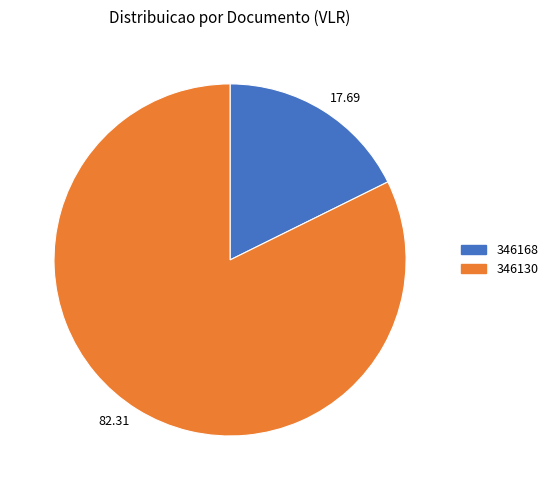

How many segments does this pie chart have?

2